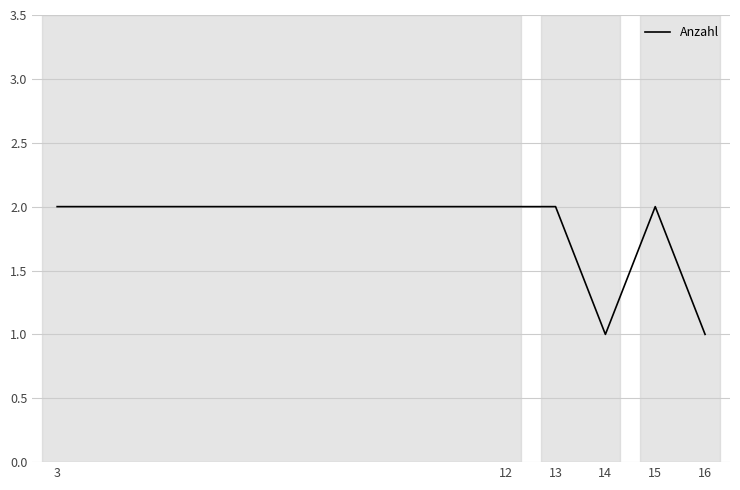

What is the change in value from 14 to 15?

+1